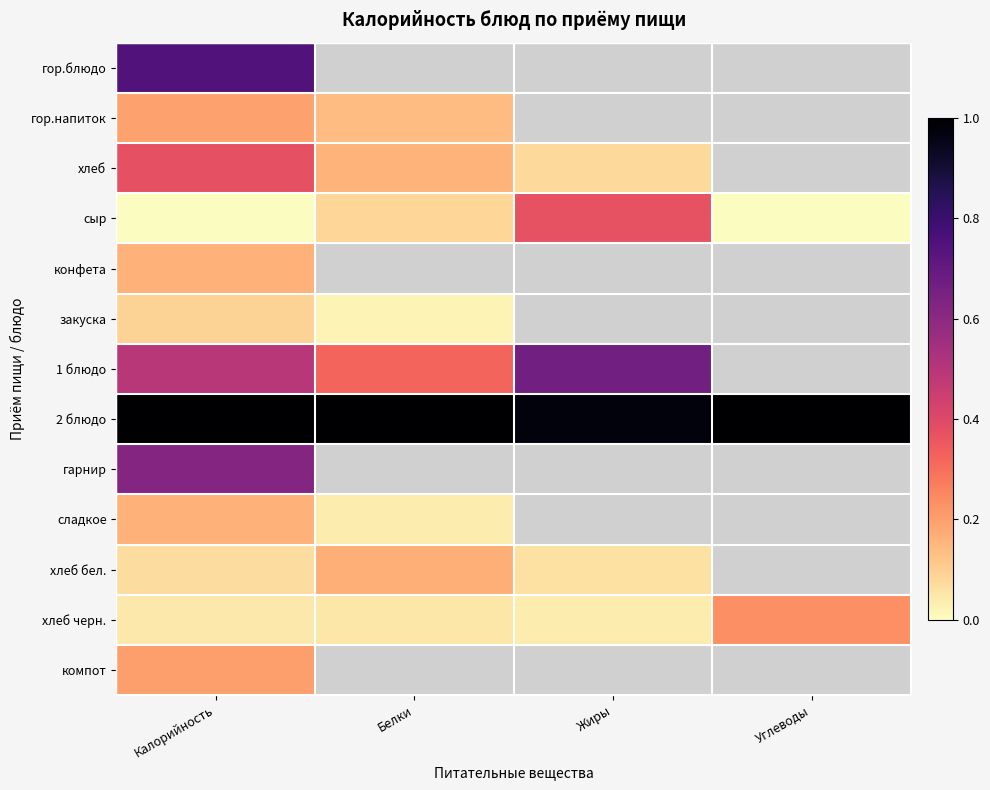

Reading left to right, transcribe all the data shown in this chart.

гор.блюдо: Калорийность=0.7	Белки=0.3	Жиры=1.0	Углеводы=1.0
гор.напиток: Калорийность=0.2	Белки=0.1	Жиры=0.4	Углеводы=0.3
хлеб: Калорийность=0.4	Белки=0.2	Жиры=0.1	Углеводы=0.8
сыр: Калорийность=0.0	Белки=0.1	Жиры=0.4	Углеводы=0.0
конфета: Калорийность=0.2	Белки=0.0	Жиры=0.5	Углеводы=0.3
закуска: Калорийность=0.1	Белки=0.0	Жиры=0.6	Углеводы=0.1
1 блюдо: Калорийность=0.5	Белки=0.3	Жиры=0.7	Углеводы=0.7
2 блюдо: Калорийность=1.0	Белки=1.0	Жиры=1.0	Углеводы=1.0
гарнир: Калорийность=0.6	Белки=0.1	Жиры=0.9	Углеводы=0.9
сладкое: Калорийность=0.2	Белки=0.0	Жиры=0.5	Углеводы=0.3
хлеб бел.: Калорийность=0.1	Белки=0.2	Жиры=0.1	Углеводы=0.9
хлеб черн.: Калорийность=0.0	Белки=0.0	Жиры=0.0	Углеводы=0.2
компот: Калорийность=0.2	Белки=0.0	Жиры=0.0	Углеводы=0.7